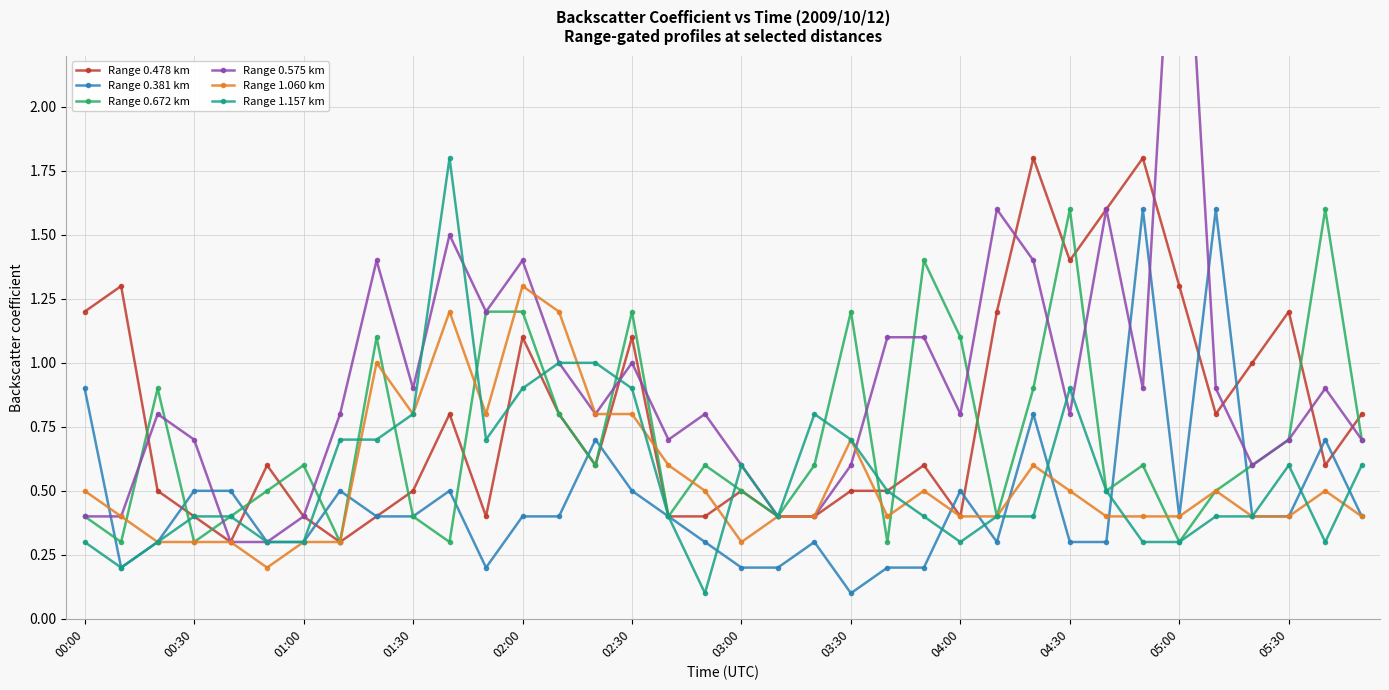

What is the minimum value for Range 0.672 km?

0.3